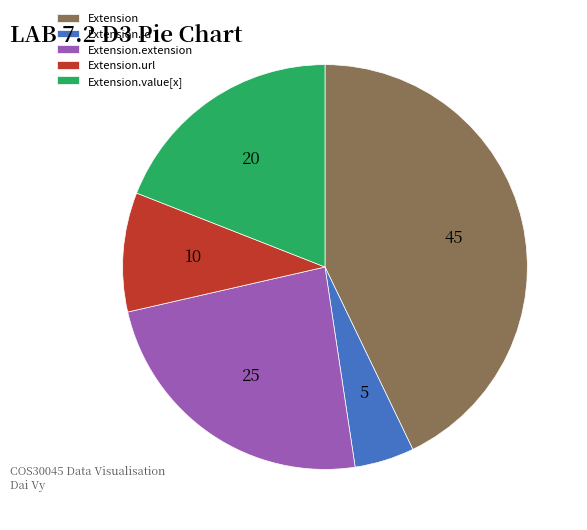

Which category has the smallest portion of the pie?

Extension.id